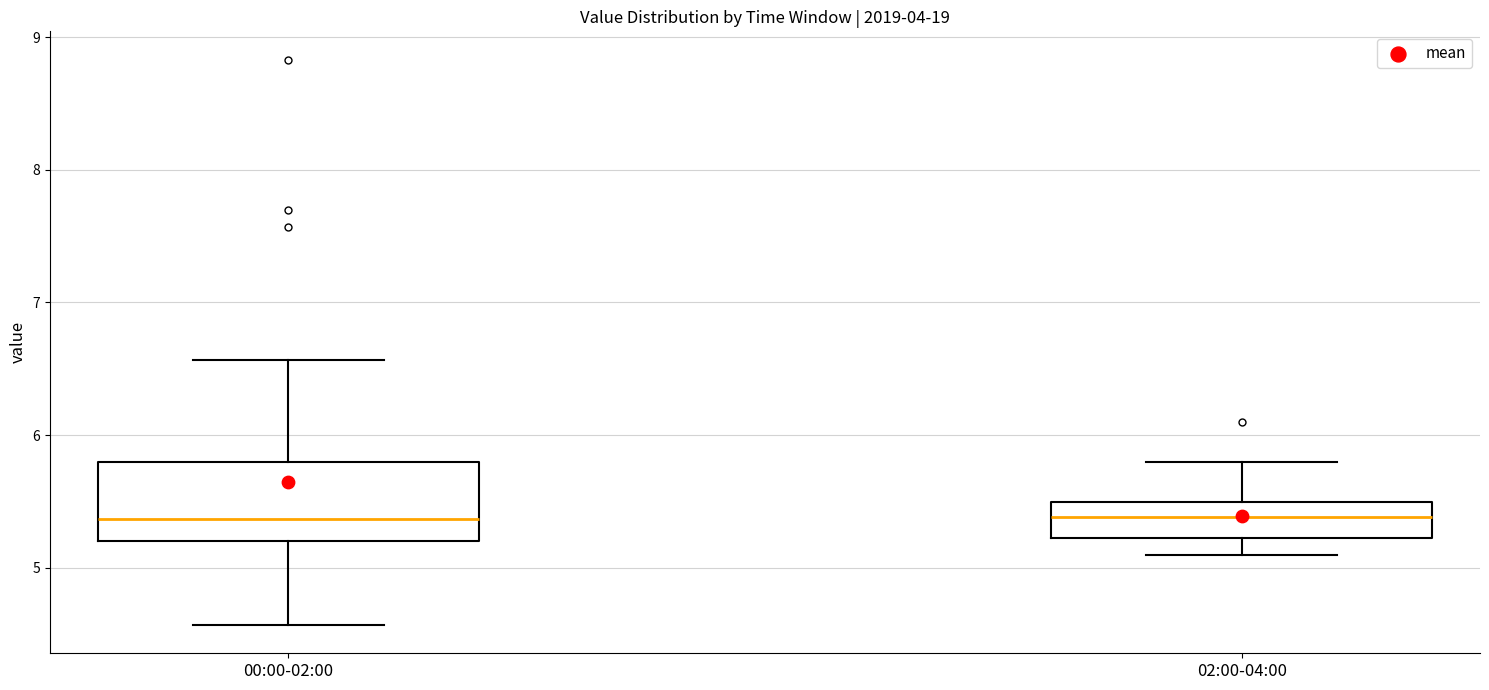

Reading left to right, read every box against the y-axis: the position of its median line, the range the box covers, and the ends of its whiskers. The values are not printed on the chart, so give them approximately, as read against the axis.

00:00-02:00: median 5.4, box 5.2 to 5.8, whiskers 4.6 to 6.6
02:00-04:00: median 5.4, box 5.2 to 5.5, whiskers 5.1 to 5.8